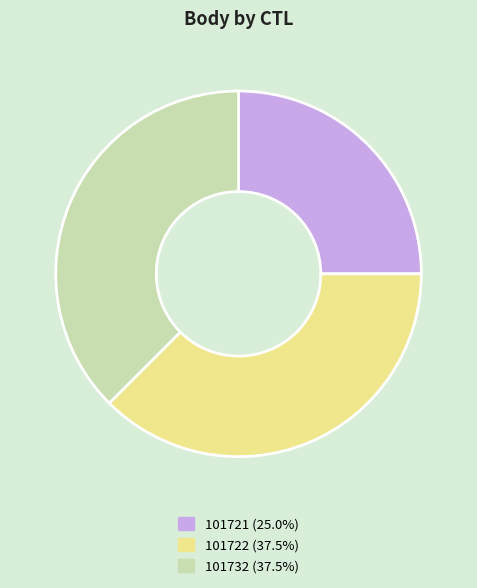

Does any single category account for the majority?

No